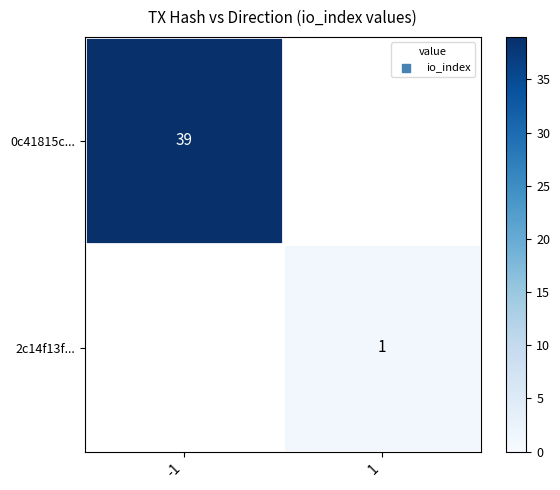

Is it true that 0c41815c... equals 55 at -1?

False